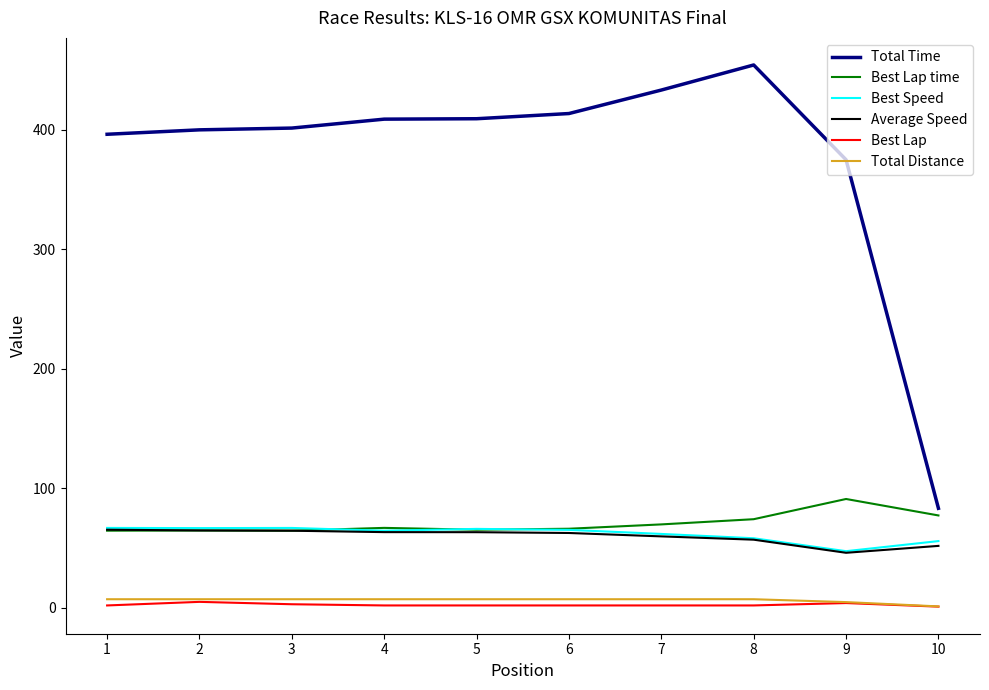

How many categories are shown in the chart?

10